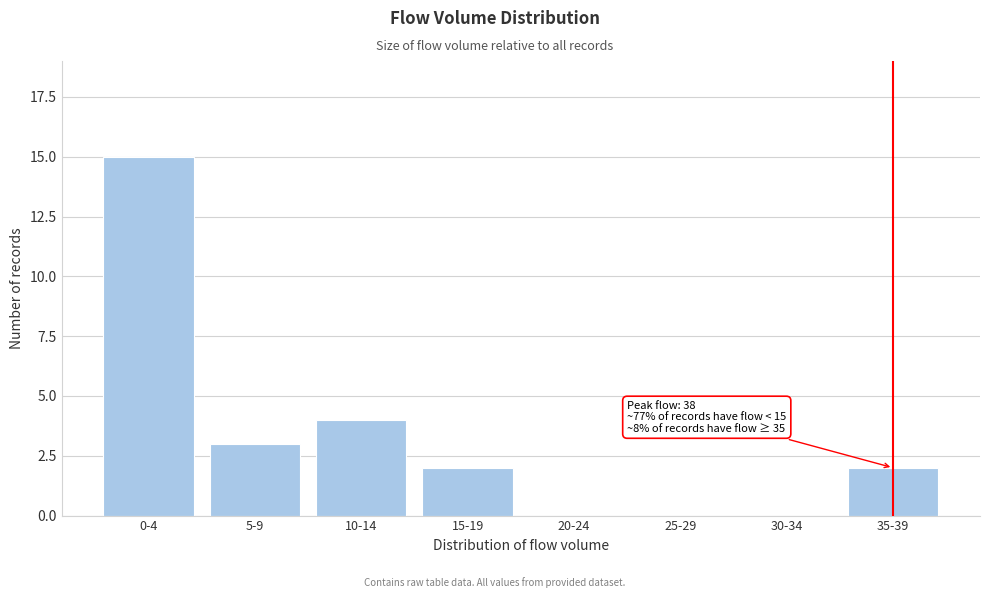

Reading right to left, transcribe all the data shown in this chart.

35-39=2	30-34=0	25-29=0	20-24=0	15-19=2	10-14=4	5-9=3	0-4=15